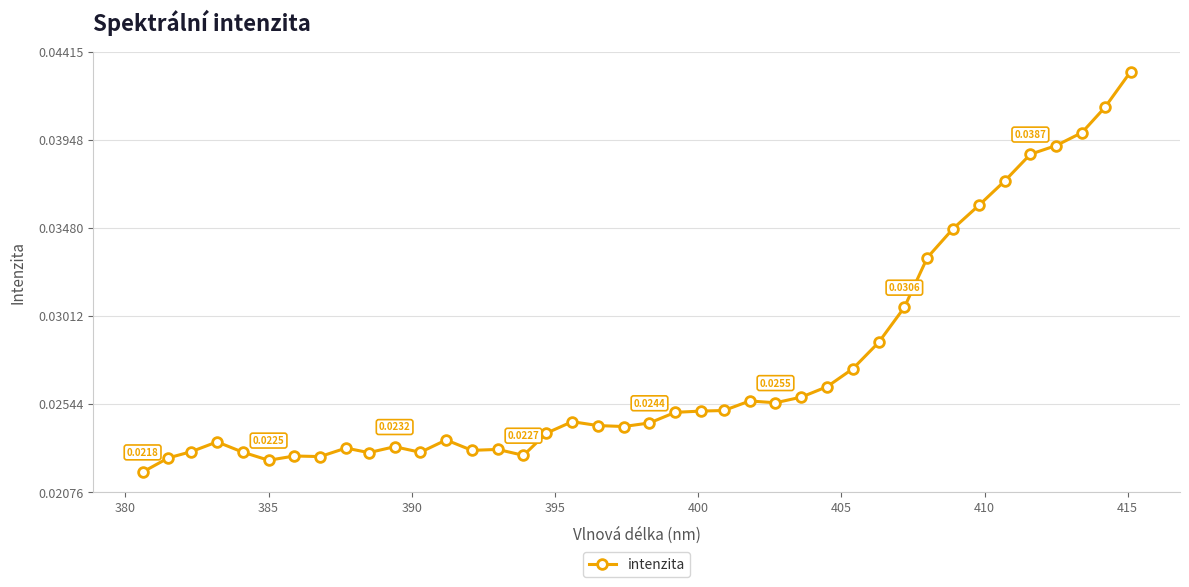

True or false: there are more than 2 points higher than both neighbors.

True